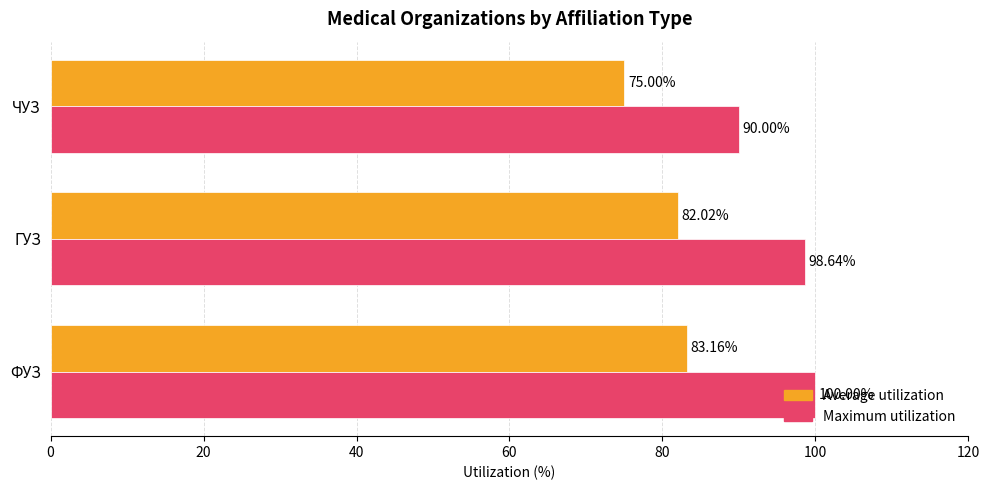

Which series has the widest spread of values?

Maximum utilization